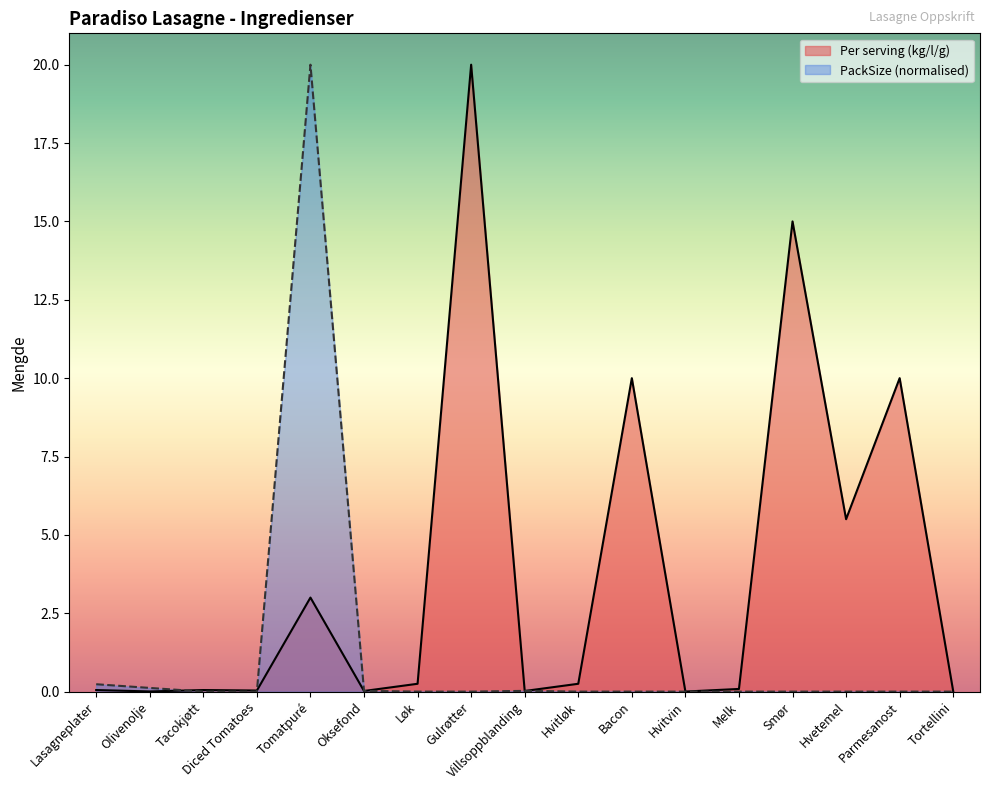

At which category does the chart reach its peak across all series?

Gulrøtter